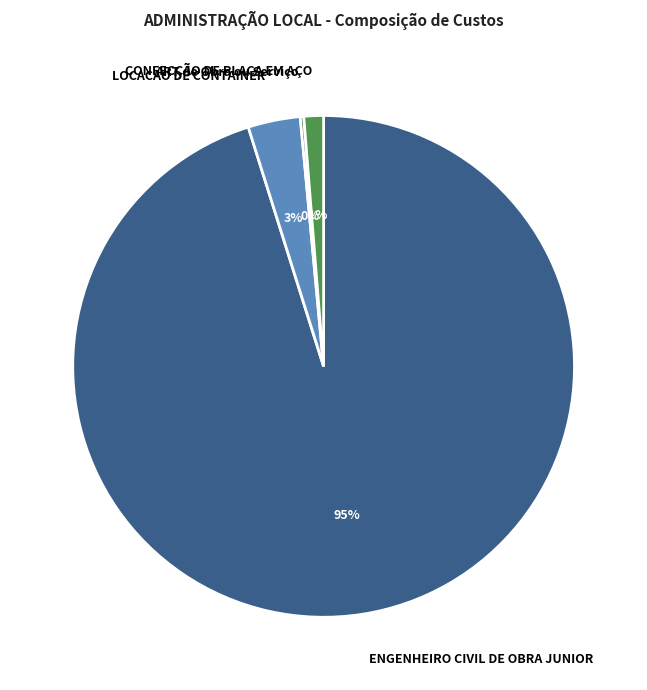

To the nearest percent, what percentage of the pie is CONFECÇÃO DE PLACA EM AÇO?

1%